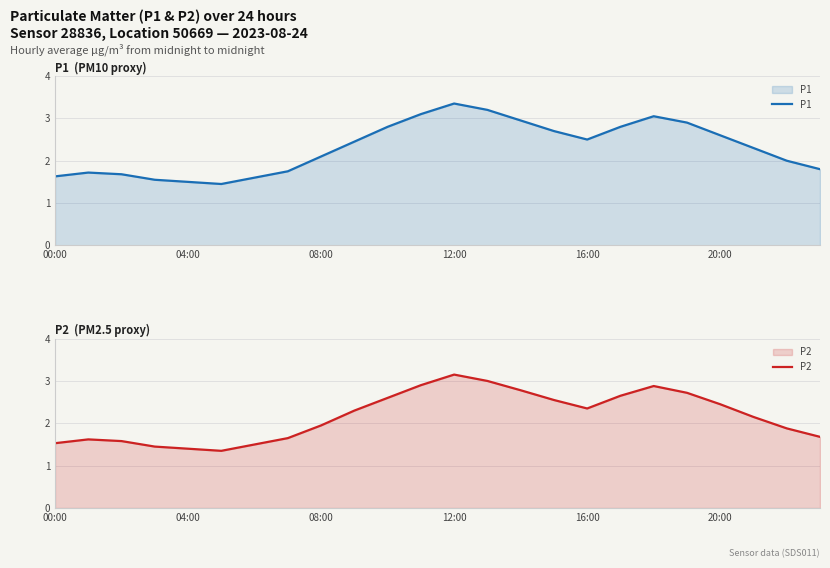

What is the sum of all P1 values?

55.5